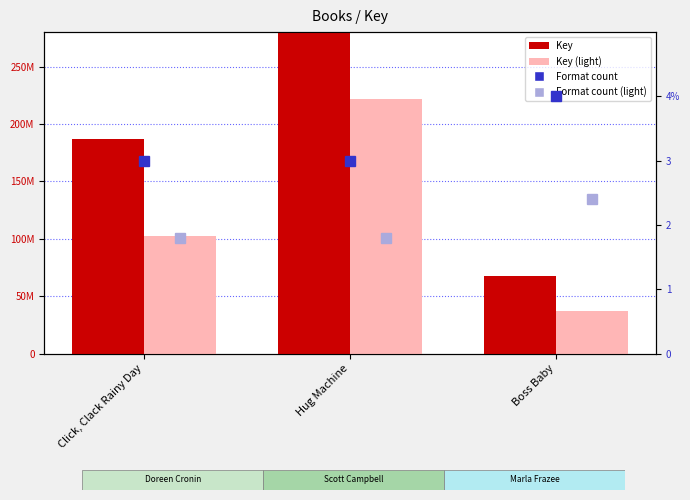

What is the difference between the maximum and second lowest values in the Format count series?

1.0